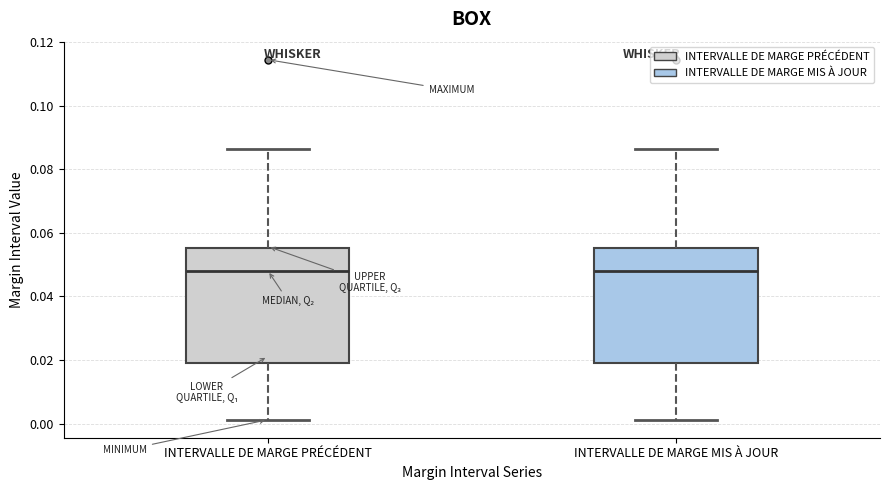

Reading left to right, transcribe this box plot: for each box, give where its median line is, the range the box spans, and where its two whiskers end, as read against the y-axis. The values are not printed on the chart, so give them approximately, as read against the axis.

INTERVALLE DE MARGE PRÉCÉDENT: median 0.048, box 0.020 to 0.056, whiskers 0.002 to 0.086
INTERVALLE DE MARGE MIS À JOUR: median 0.048, box 0.020 to 0.056, whiskers 0.002 to 0.086